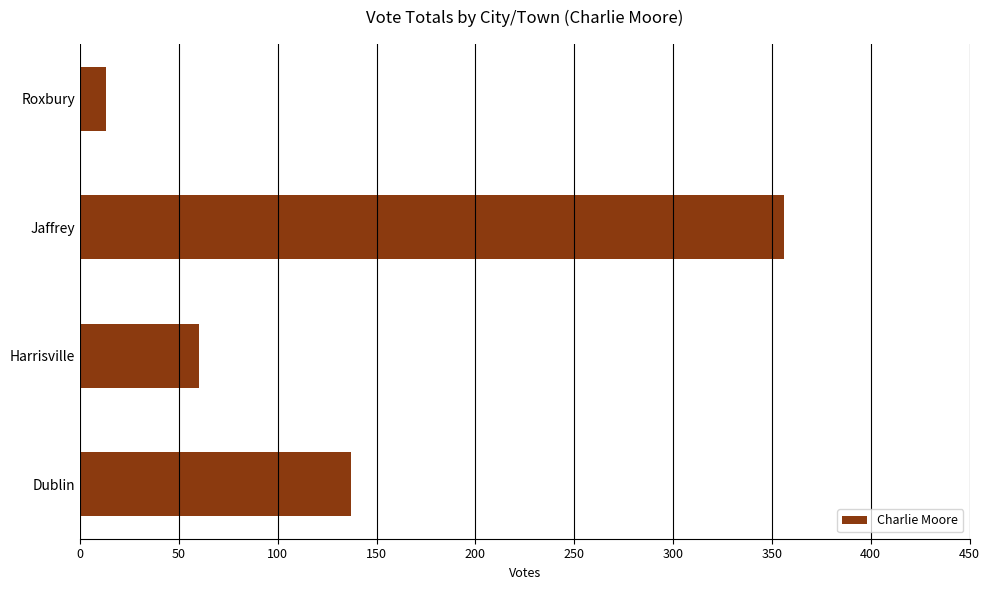

What is the difference between the maximum and second lowest values?

296